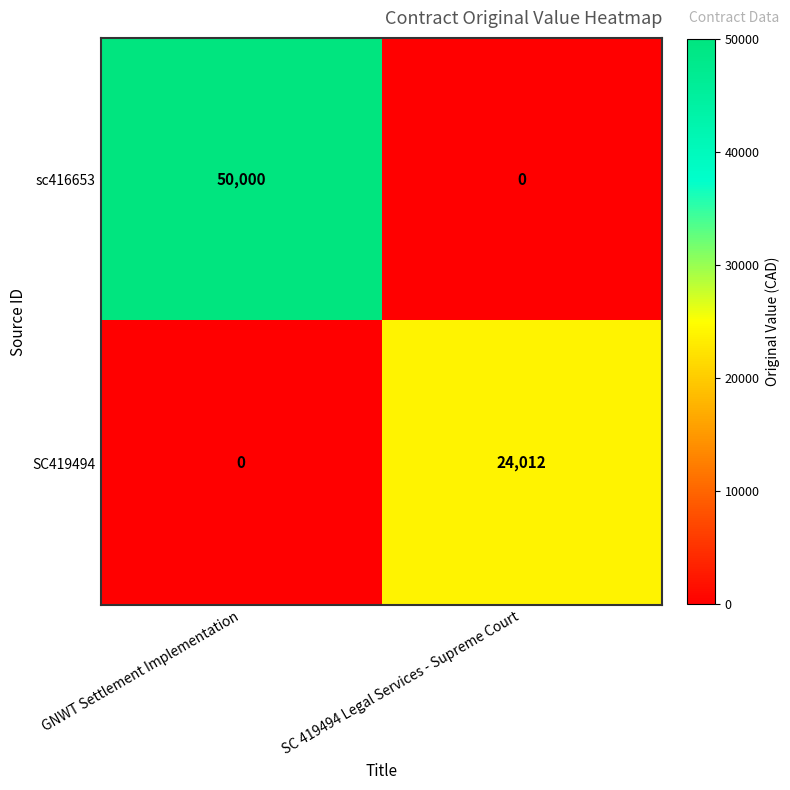

Reading left to right, what are all the values shown in this chart?

sc416653: 50000	0
SC419494: 0	24012